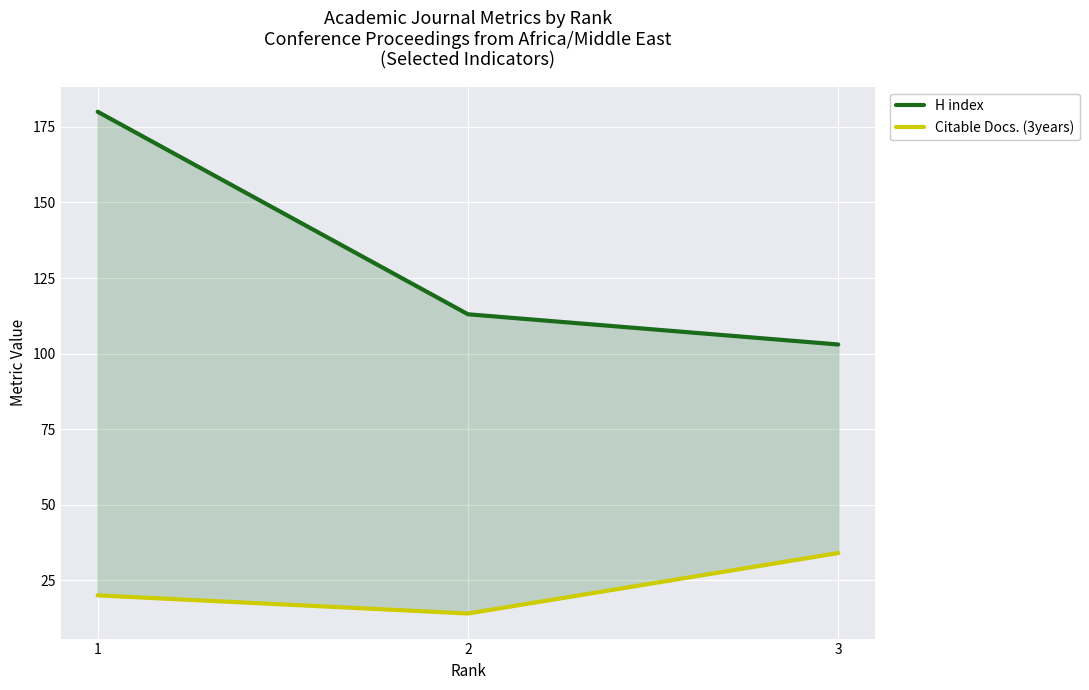

At which label does Citable Docs. (3years) reach its peak?

3